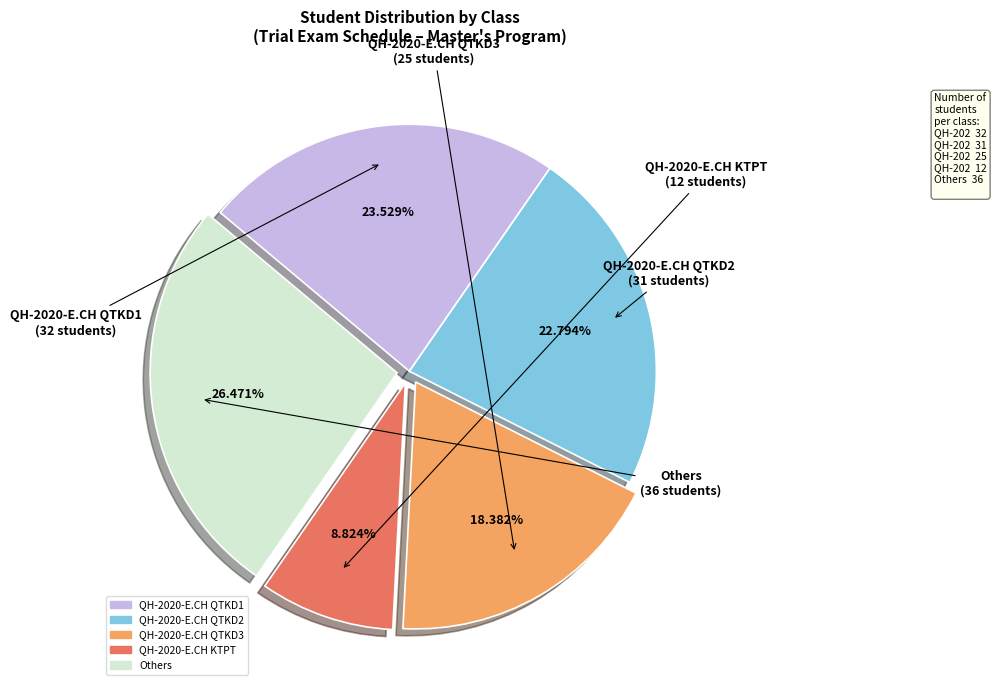

Is there any slice that represents more than half of the pie?

No